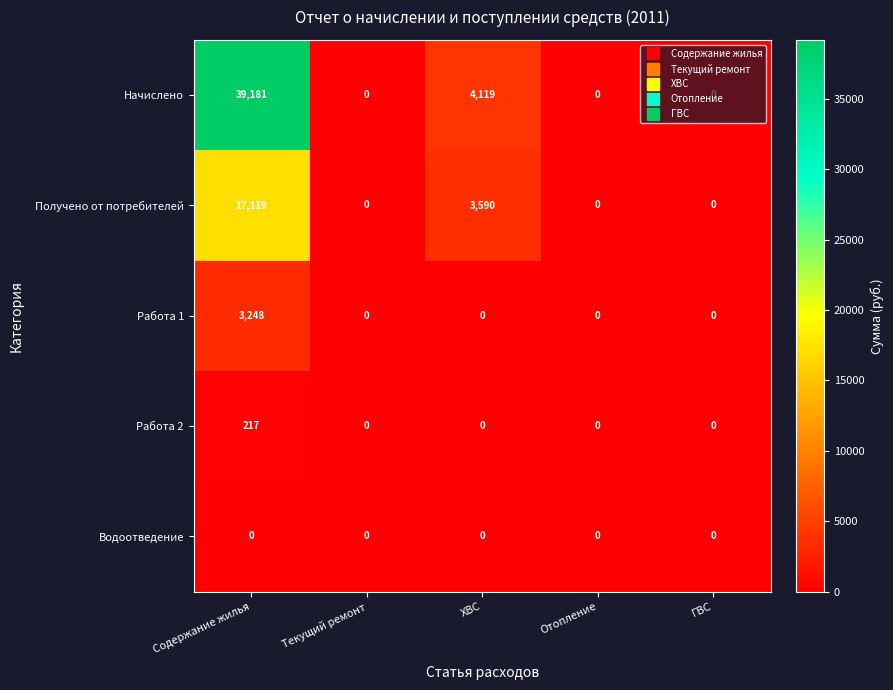

Is it true that Получено от потребителей equals 3590 at ХВС?

True